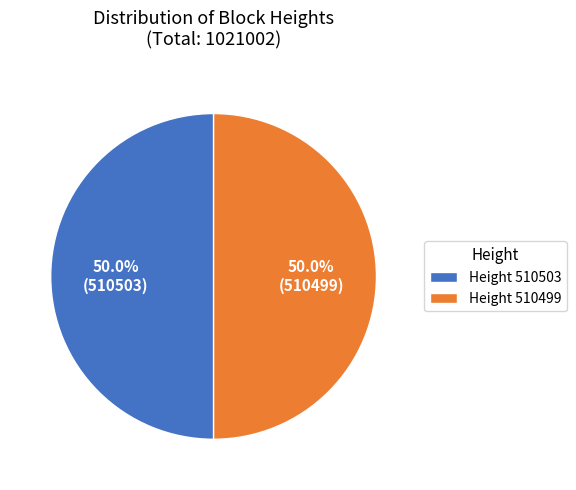

What percentage is NOT represented by Height 510499?

50.0%